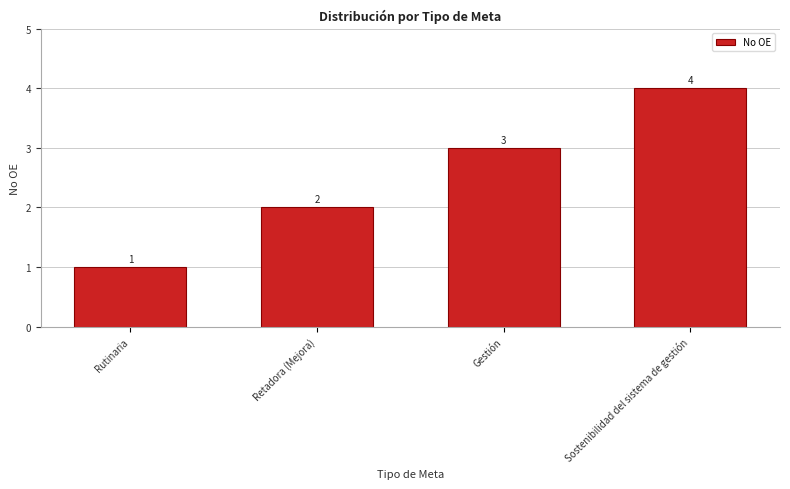

Is it true that the value at Gestión is 3?

True